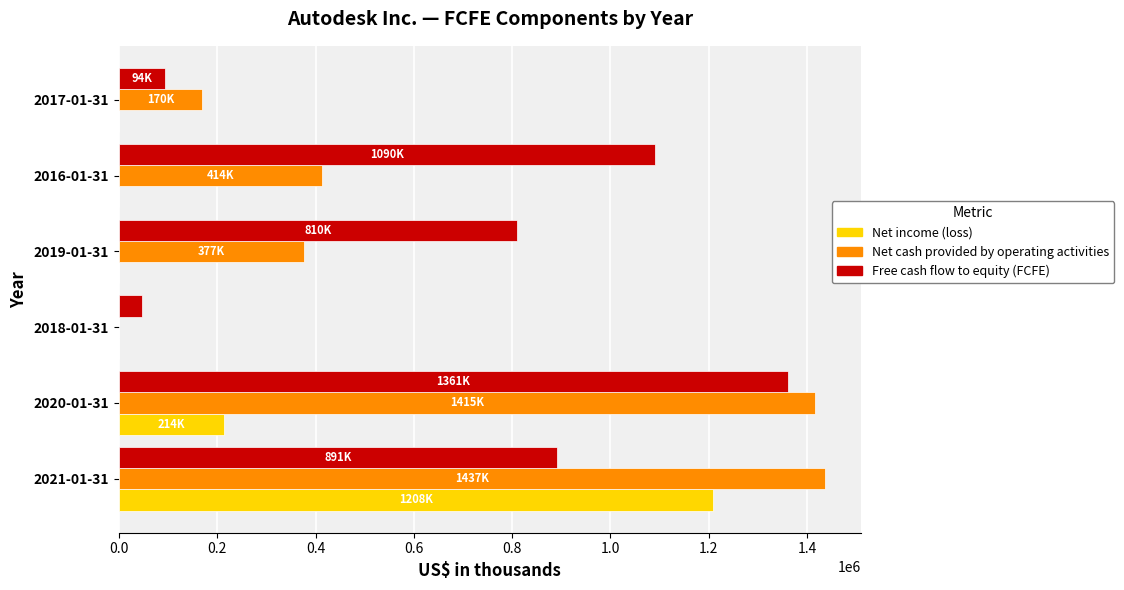

What is the sum of all Net cash provided by operating activities values?

3814000